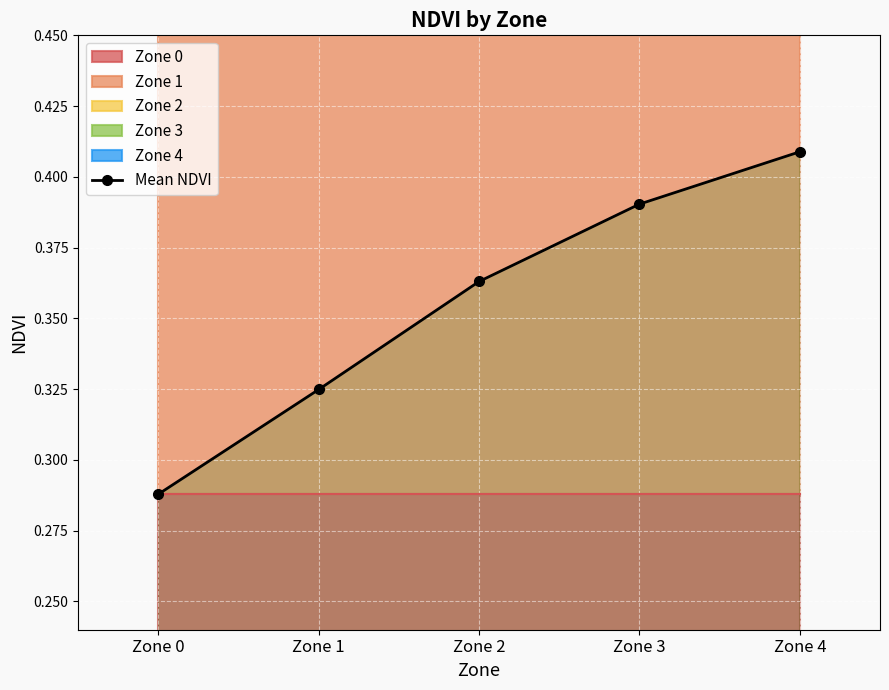

Reading right to left, list all the values displayed in this chart.

Zone 4=0.4	Zone 3=0.4	Zone 2=0.4	Zone 1=0.3	Zone 0=0.3